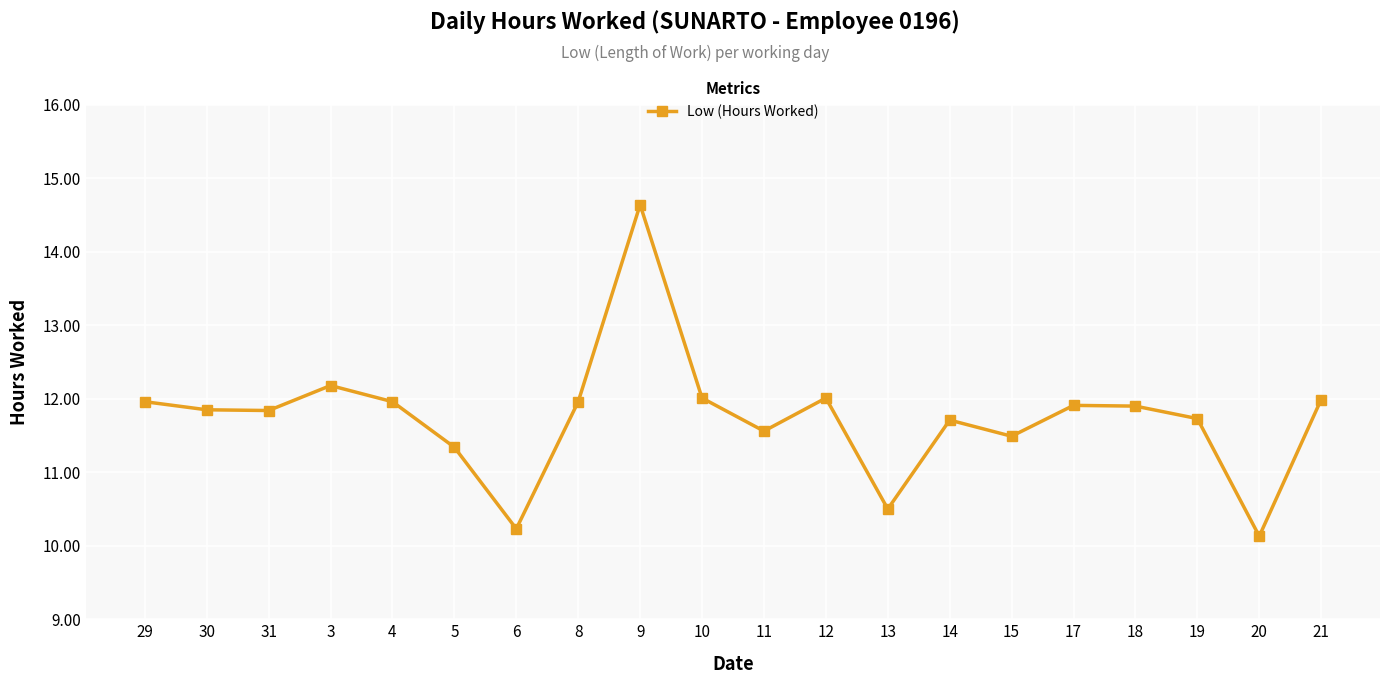

The value at 5 is 11.3. True or false?

True